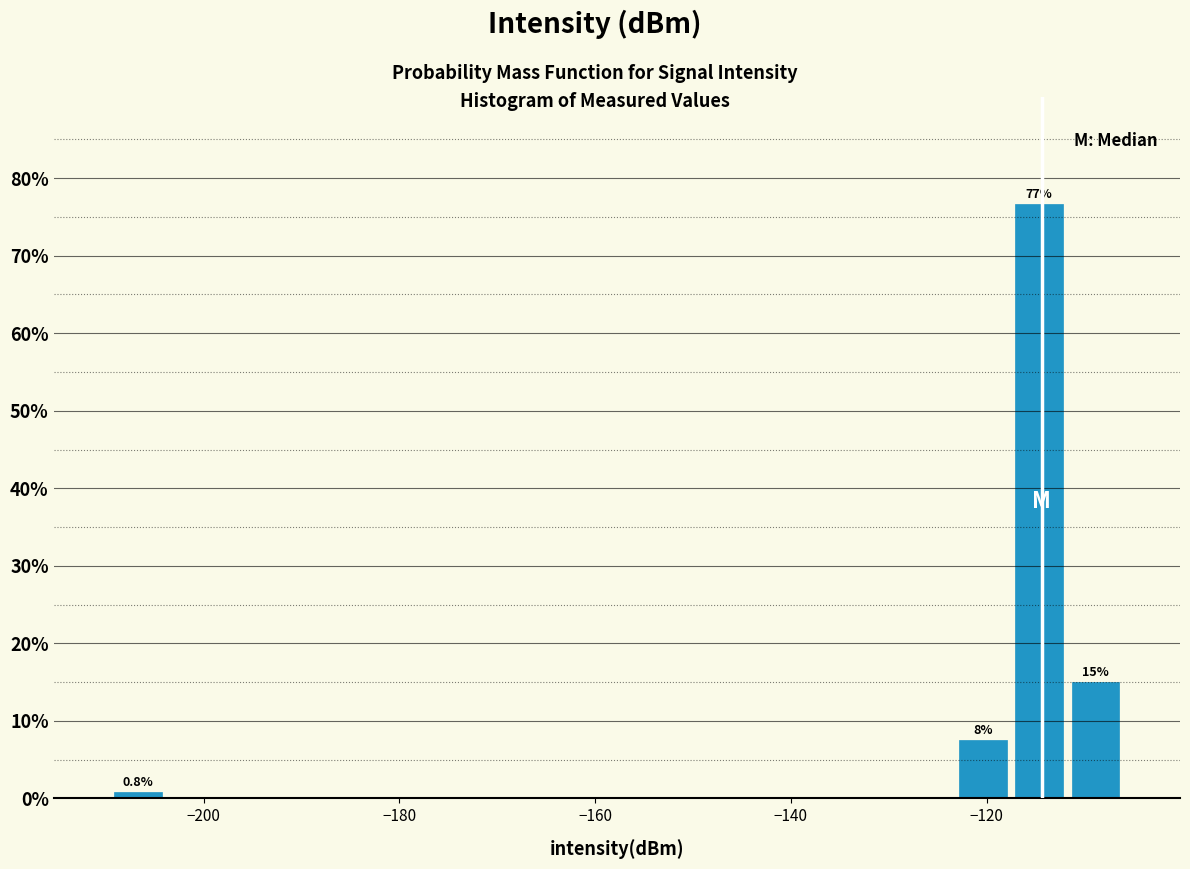

Around what value on the x-axis is the tallest bar? Give the approximate position of its centre, as read against the axis.

-114